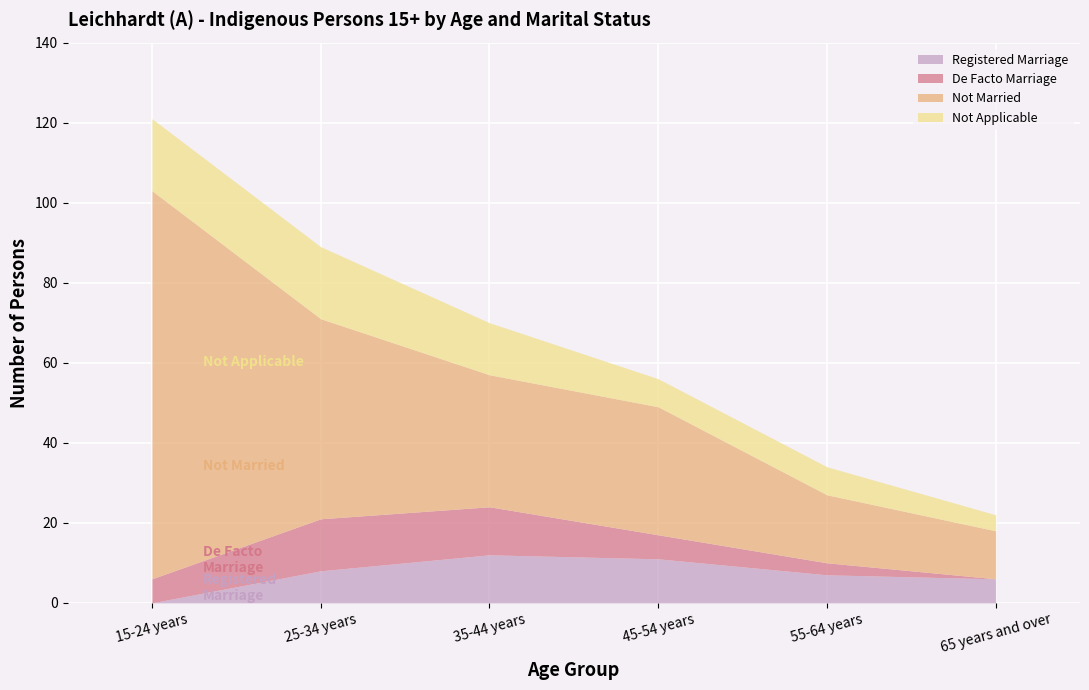

True or false: Not Married and Registered Marriage intersect in this chart.

False